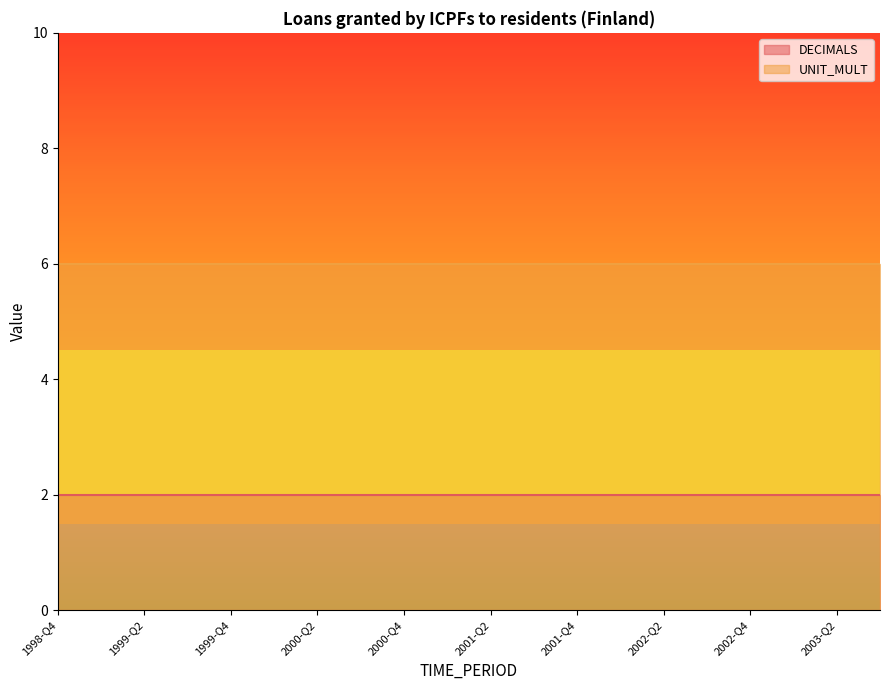

What is the label of the 9th point from the left?

2000-Q4